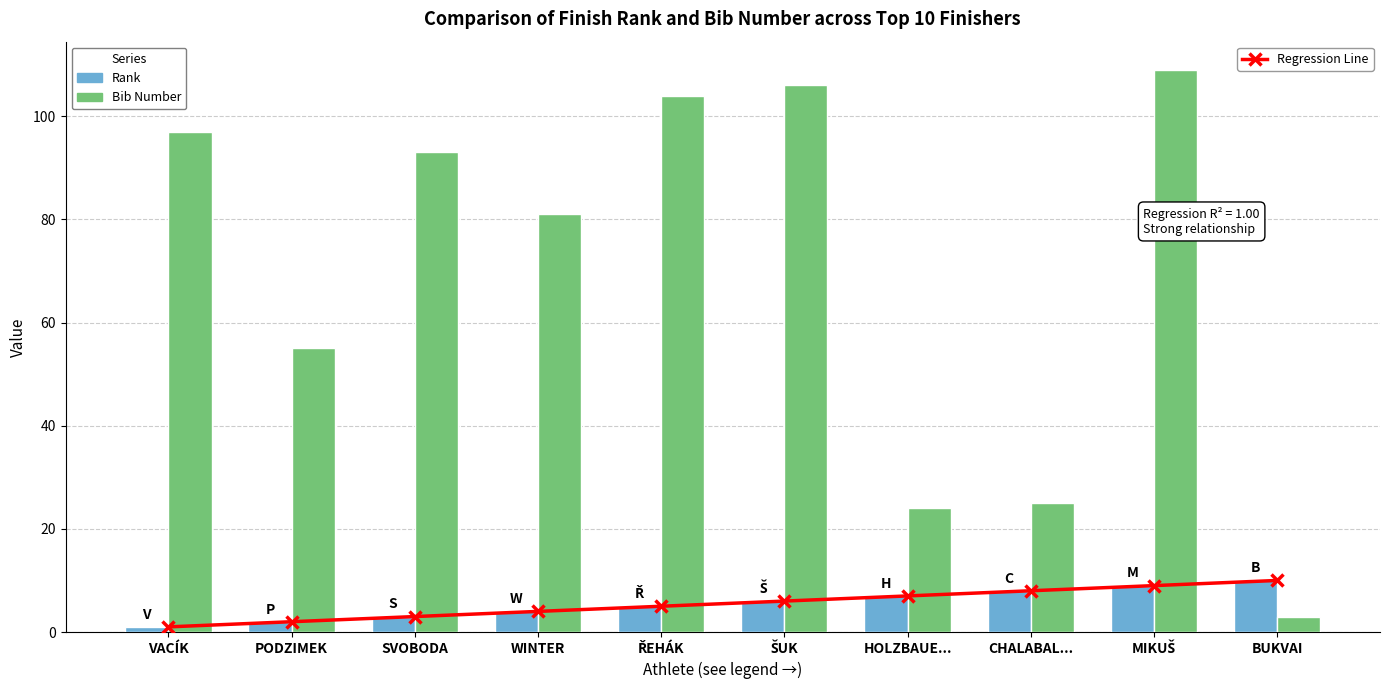

Rank the series at CHALABAL... from lowest to highest value.

Regression Line, Rank, Bib